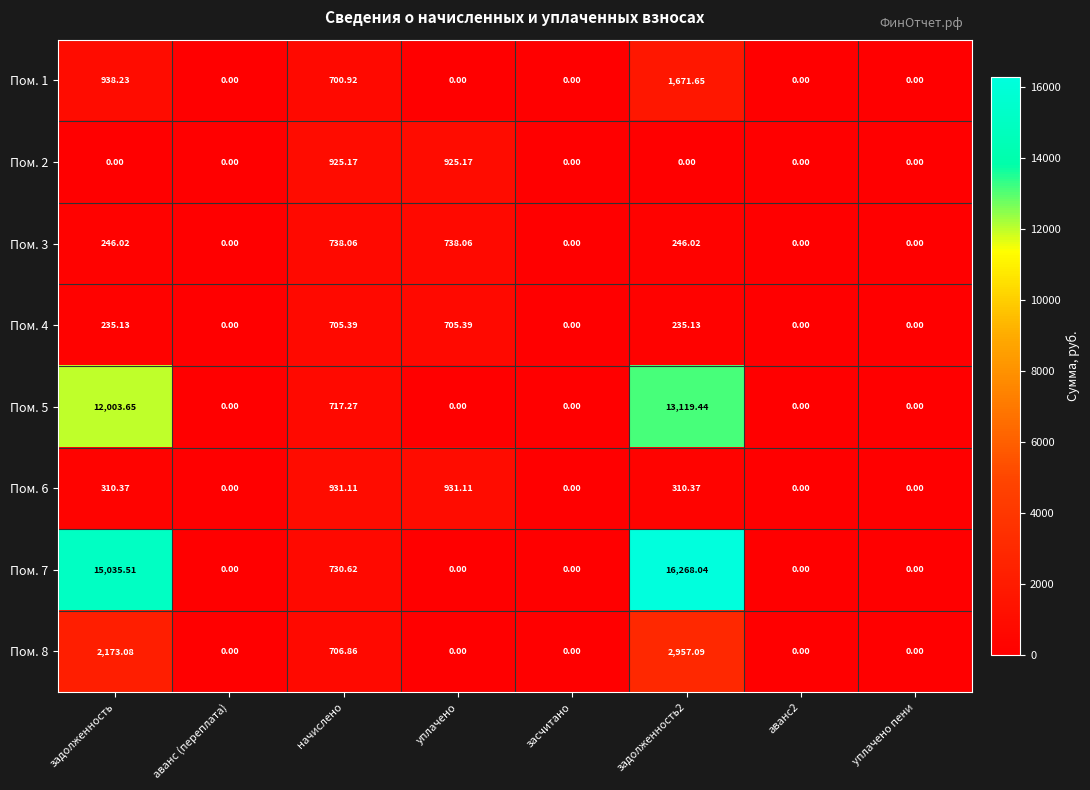

At how many categories does at least one series exceed 14411?

2